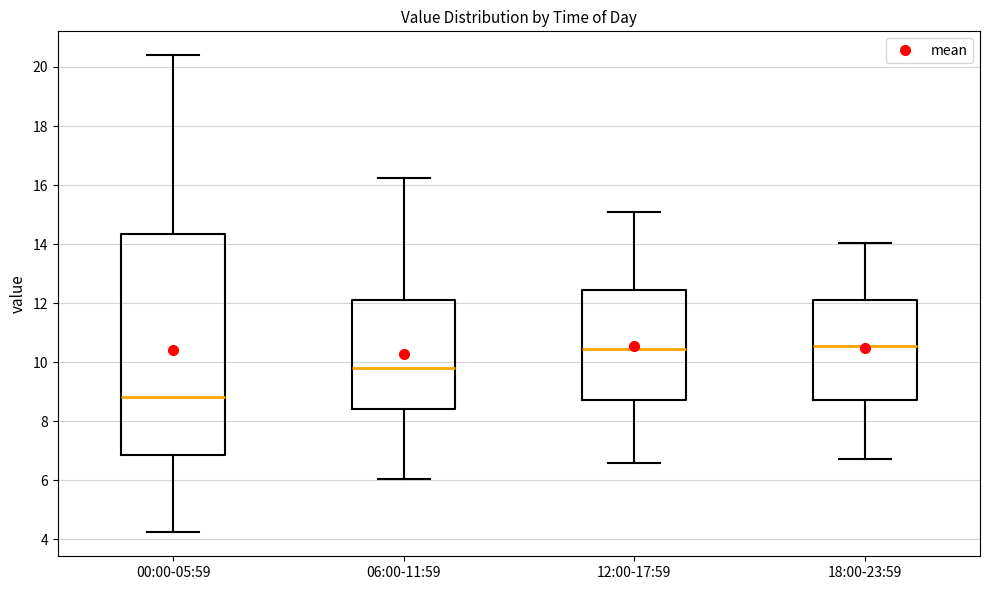

Comparing the boxes themselves (not the whiskers), which one is the tallest?

00:00-05:59